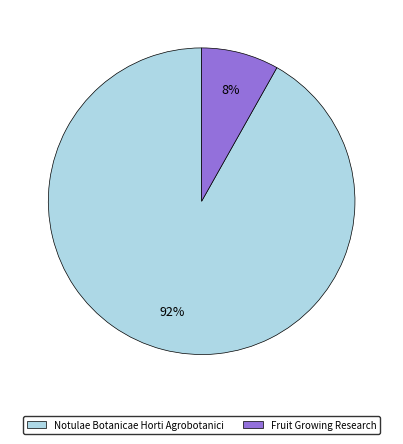

To the nearest percent, what portion does Fruit Growing Research represent?

8%